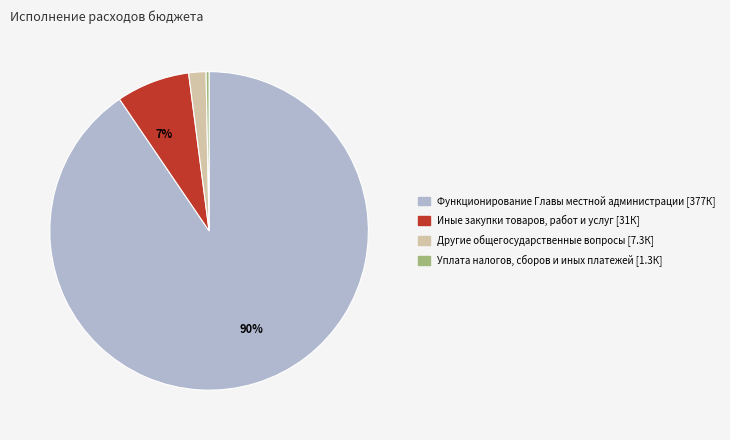

To the nearest percent, what is the average slice percentage?

25%